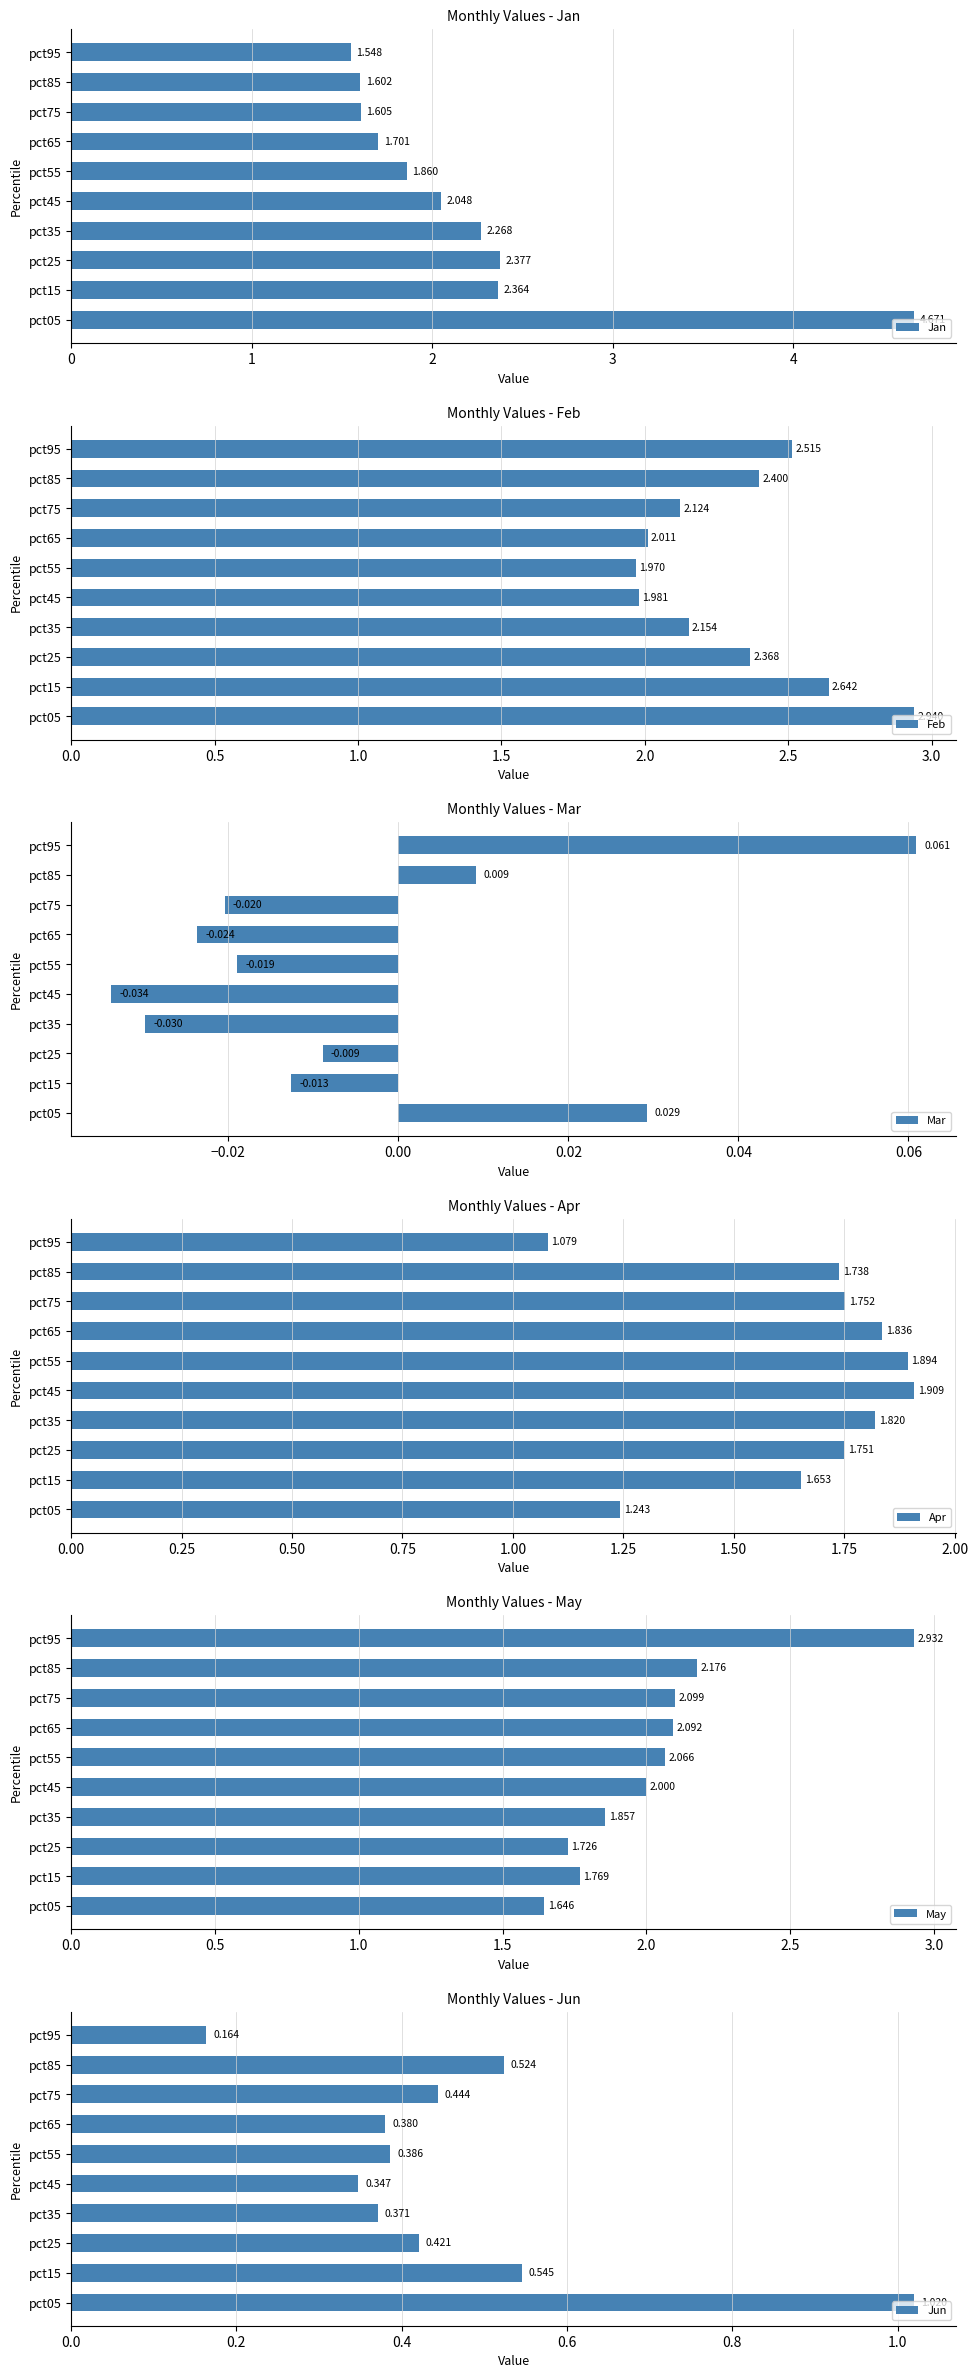

What is the maximum value shown in the chart?

4.7